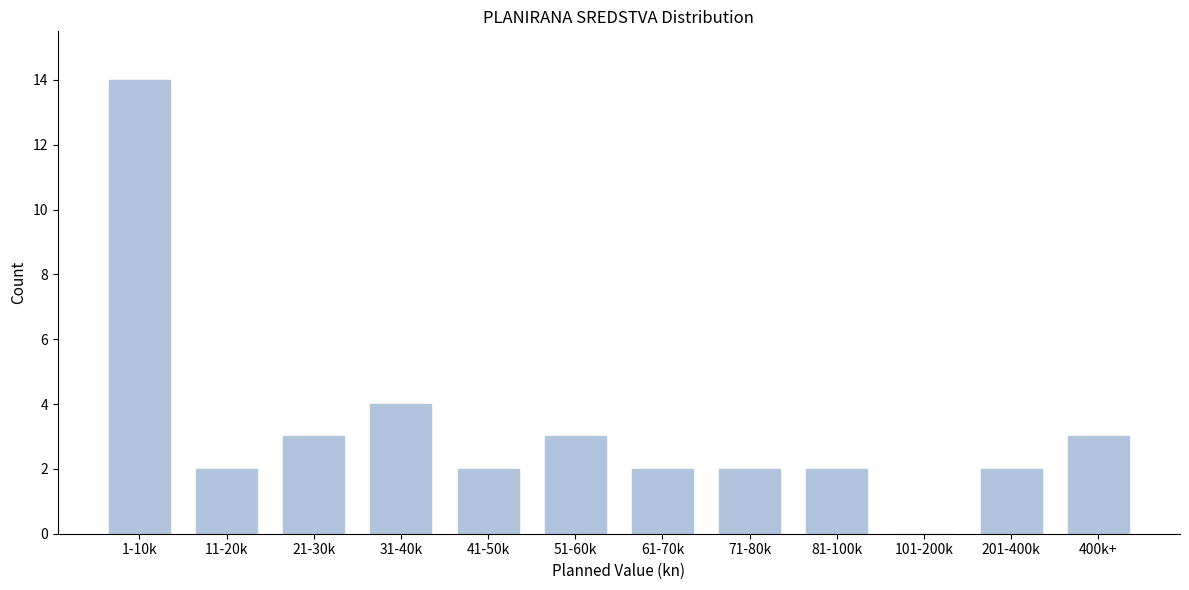

Reading left to right, what are all the values shown in this chart?

1-10k=14	11-20k=2	21-30k=3	31-40k=4	41-50k=2	51-60k=3	61-70k=2	71-80k=2	81-100k=2	101-200k=0	201-400k=2	400k+=3